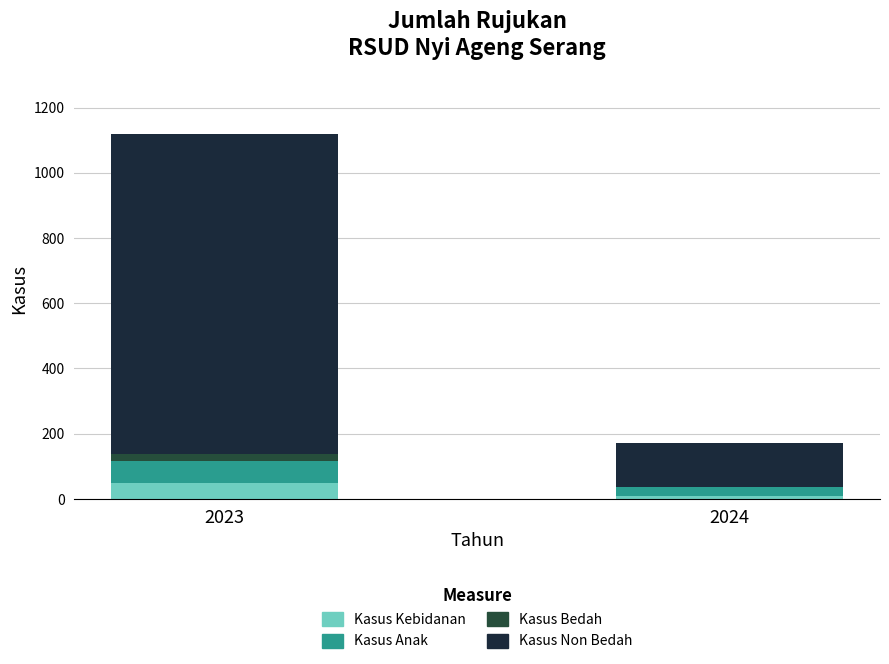

How many series are shown in this chart?

4